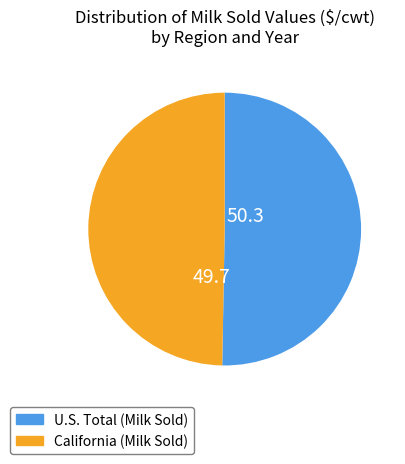

Does any single category account for the majority?

Yes